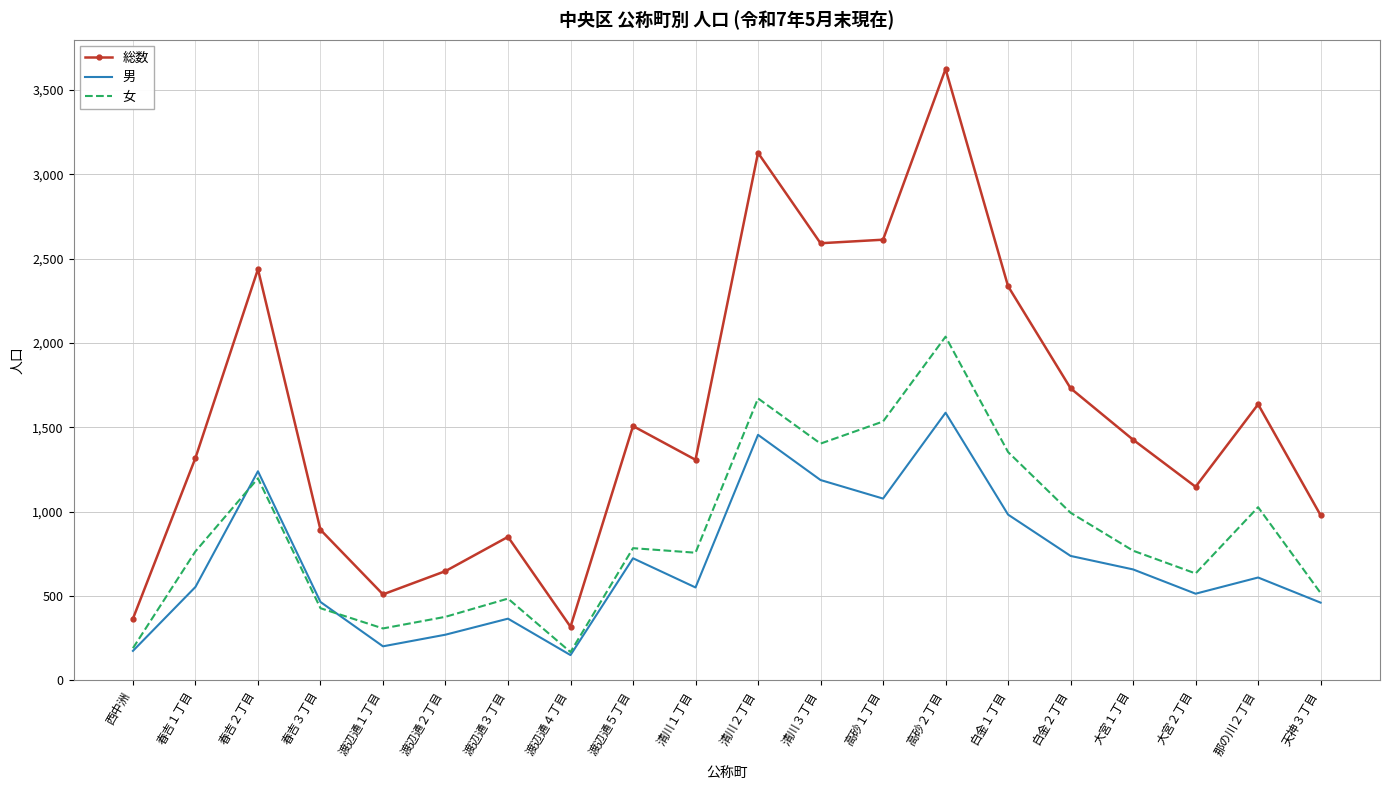

Which series has the widest spread of values?

総数